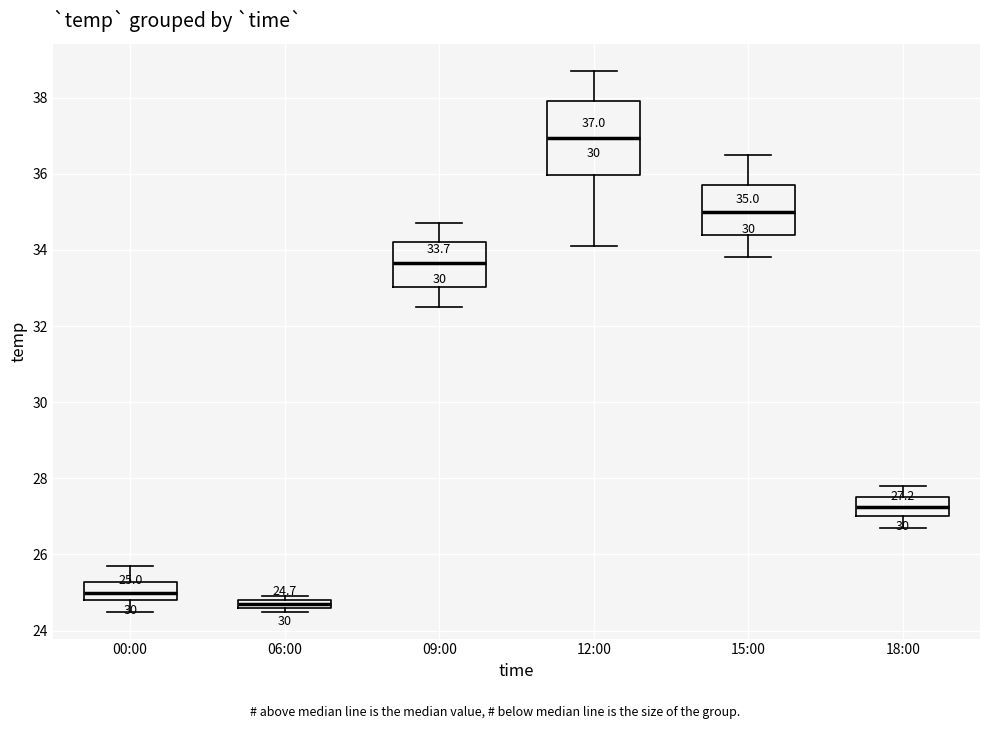

Which box is the tallest, from its lower edge to its upper edge?

12:00